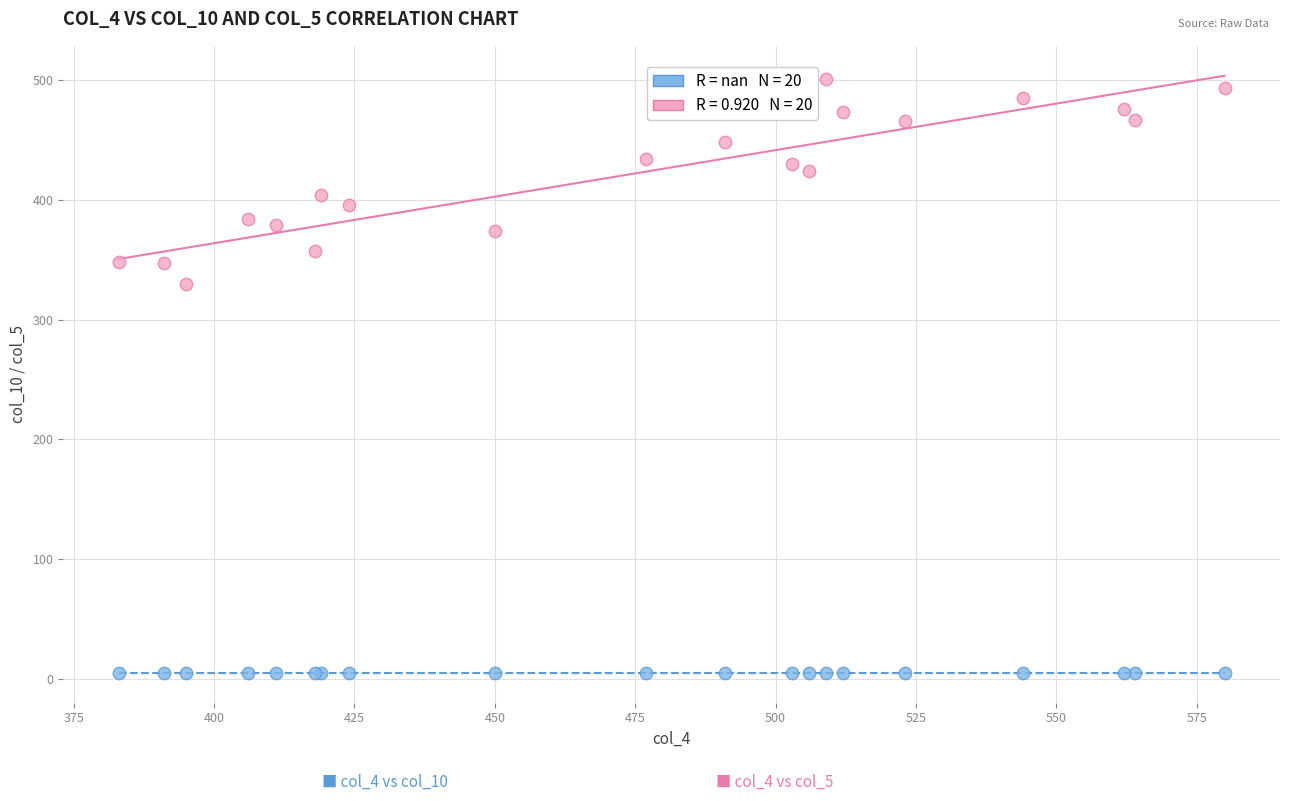

Across all series, what Y value is closest to 253?

330